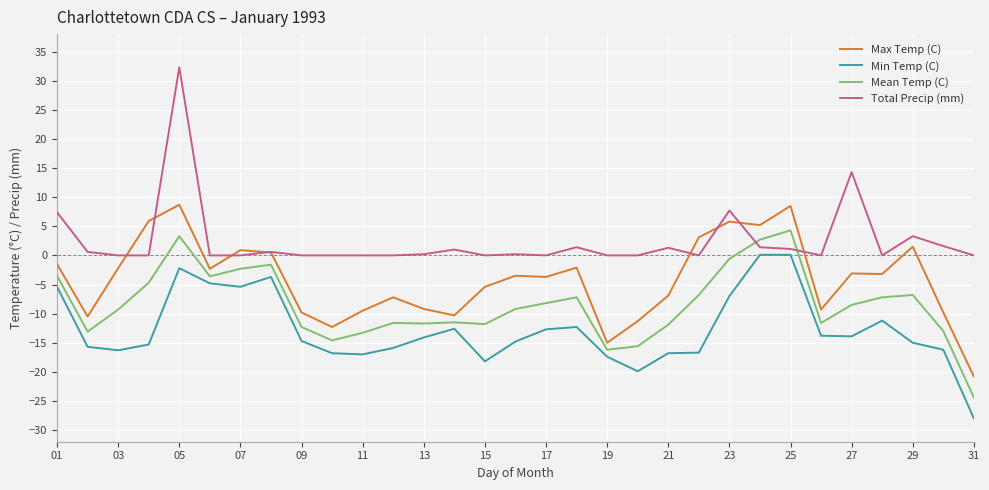

What is the difference between the second highest and second lowest values in the Max Temp (C) series?

23.5